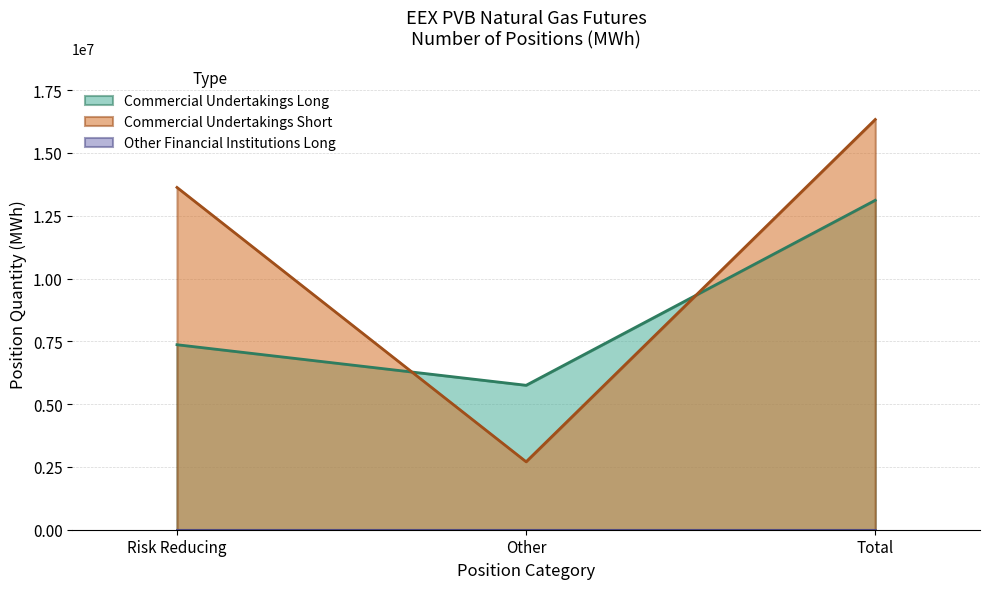

True or false: Commercial Undertakings Long has a value of 1635764 at Other.

False